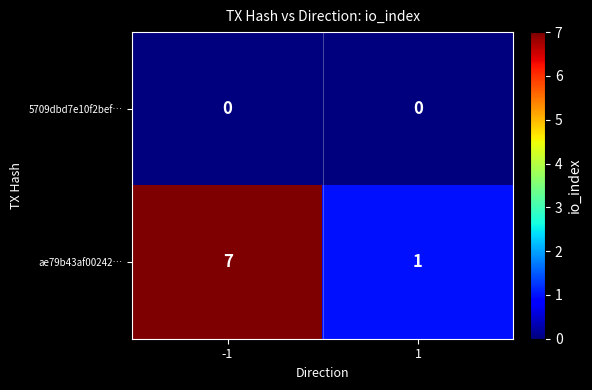

Which series has the widest spread of values?

ae79b43af00242…